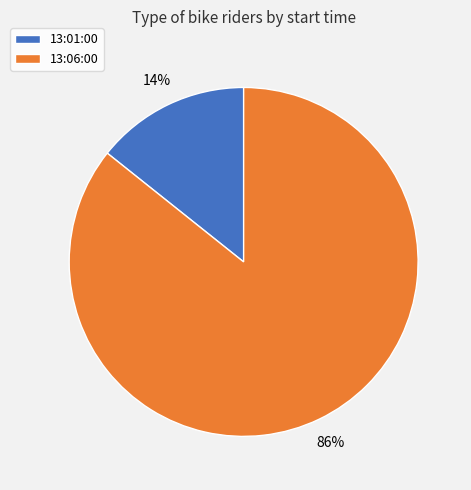

What percentage is the 13:06:00 slice, to the nearest percent?

86%